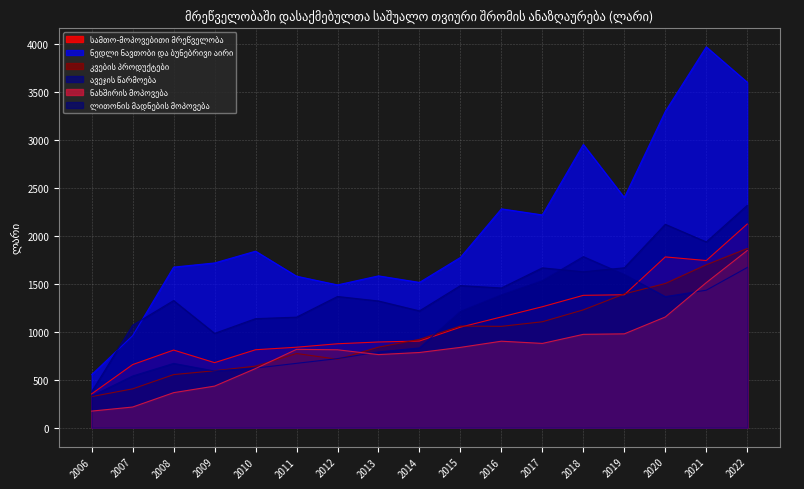

Which series has the largest range (max minus min)?

ნედლი ნავთობი და ბუნებრივი აირი